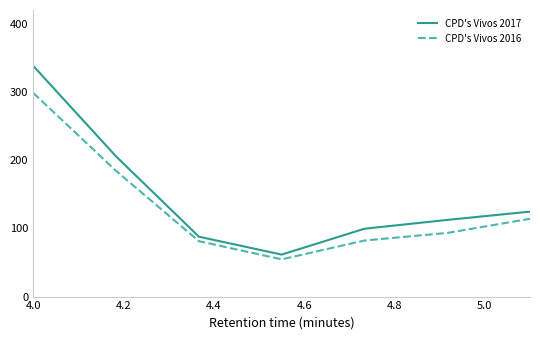

What is the sum of all CPD's Vivos 2016 values?

907.7